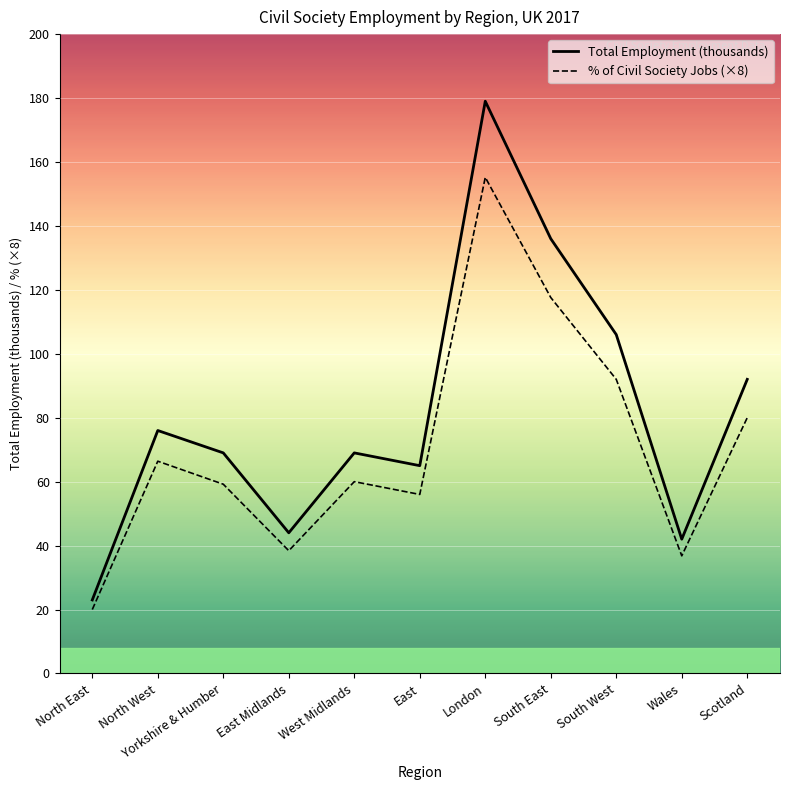

How many categories are shown in the chart?

11